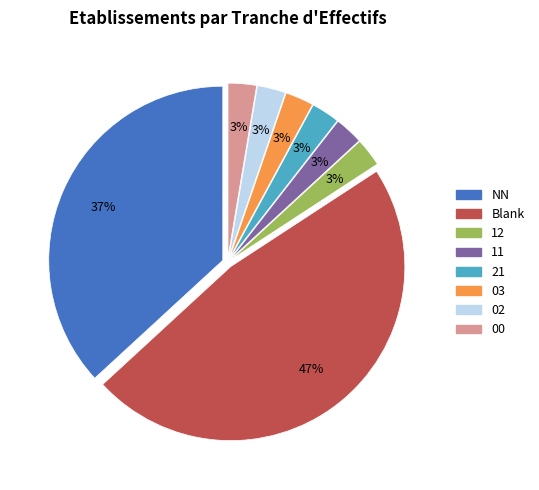

To the nearest percent, what percentage of the pie is 21?

3%